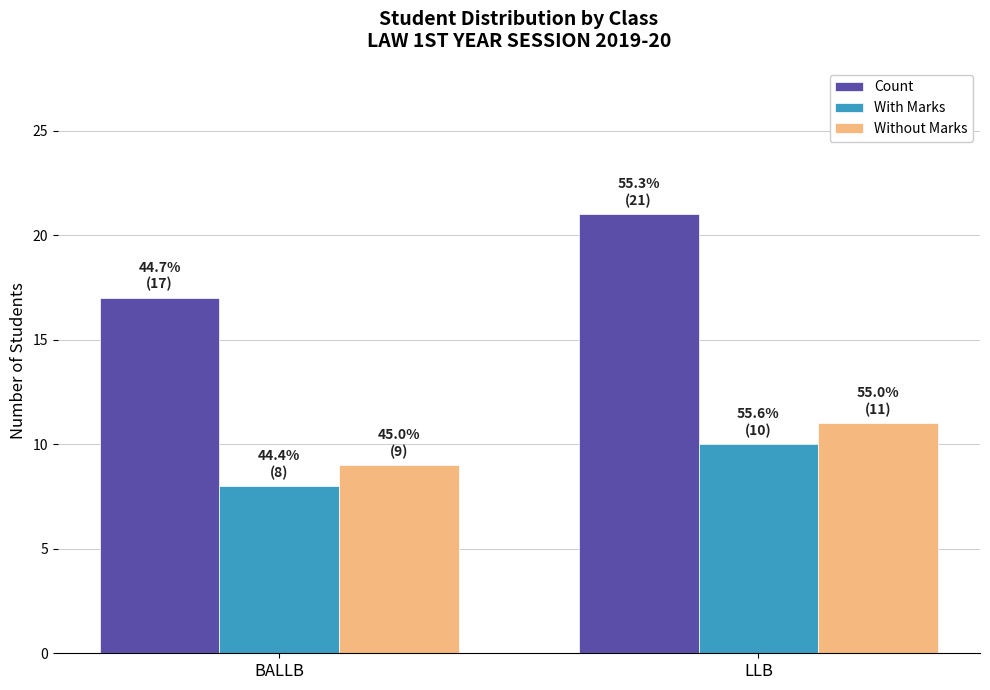

What is the label of the 1st bar from the right?

LLB